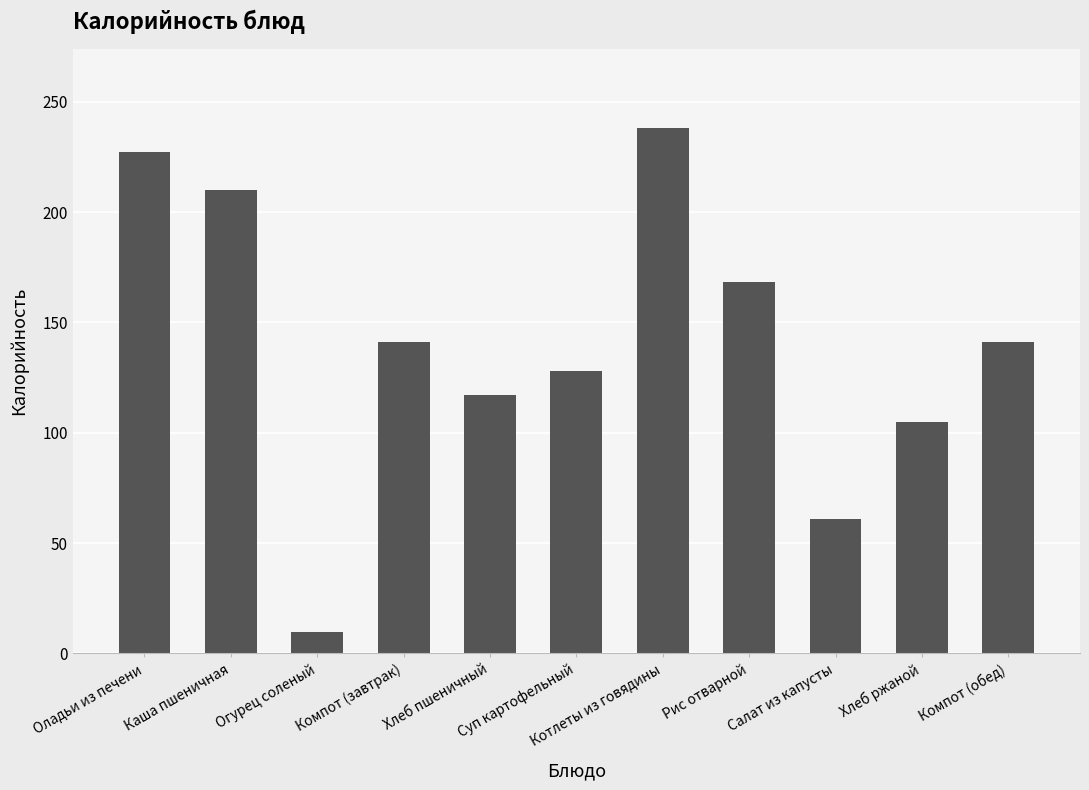

What is the maximum value shown in the chart?

238.2